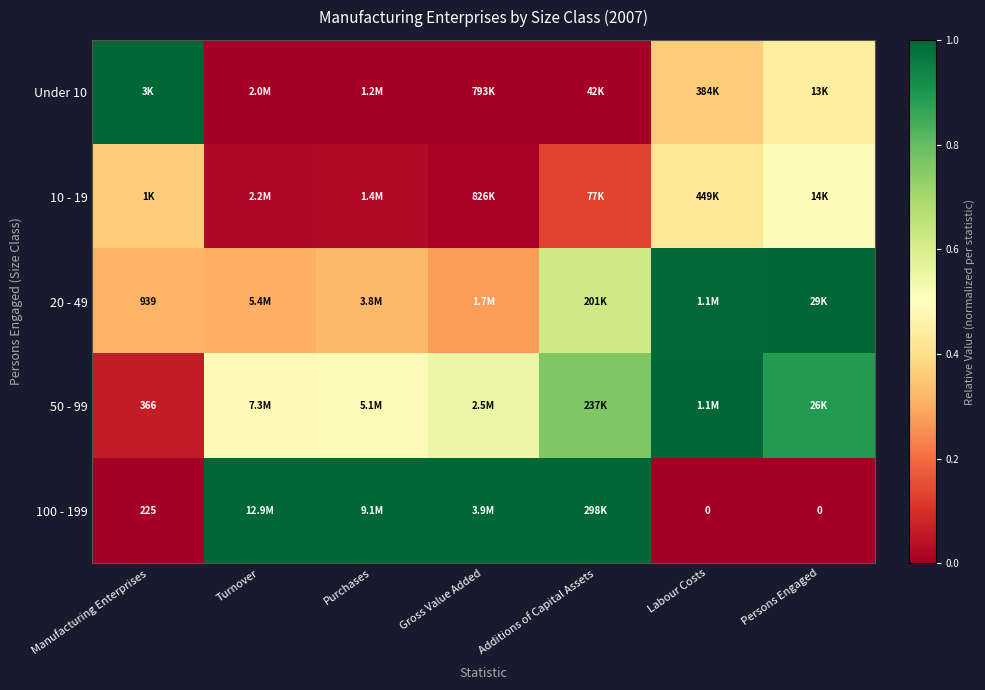

The value of Under 10 at Persons Engaged is 0.6. True or false?

False